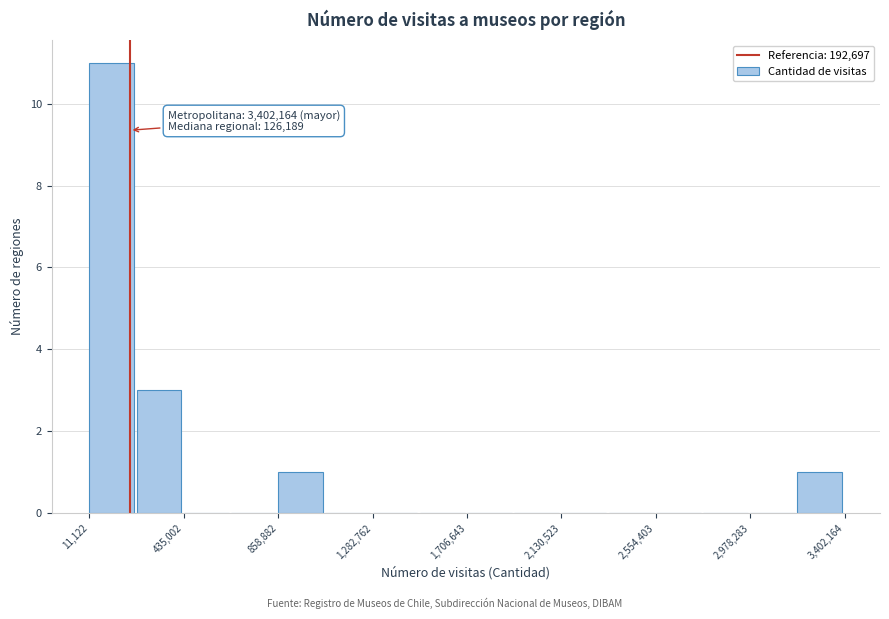

Over which range of the x-axis is the bar tallest?

0 to 200000